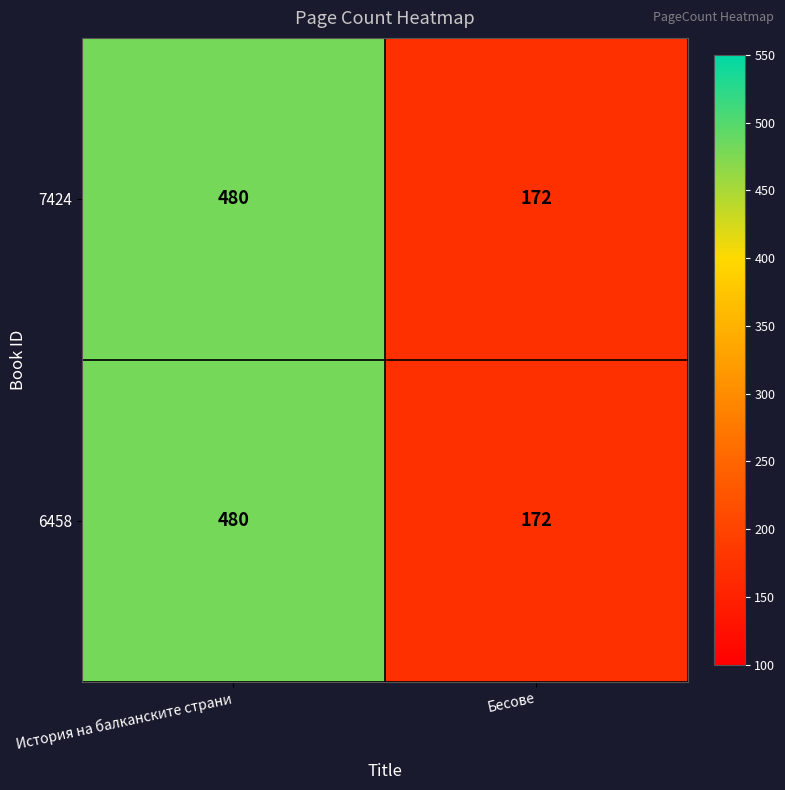

What is the difference between the 7424 values at Бесове and История на балканските страни?

308